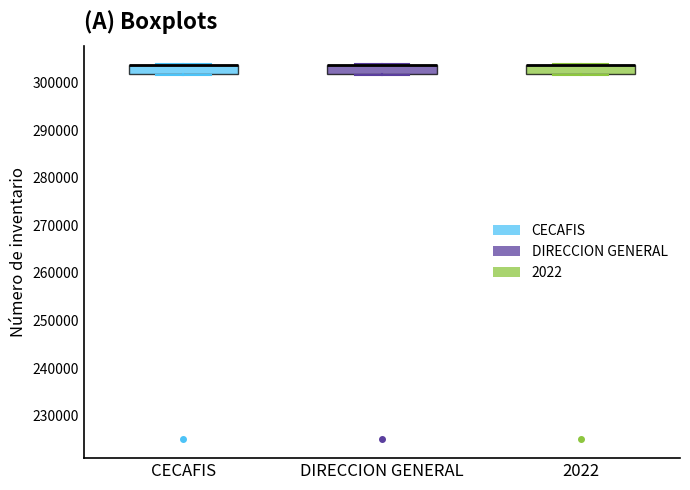

Reading left to right, read every box against the y-axis: the position of its median line, the range the box covers, and the ends of its whiskers. The values are not printed on the chart, so give them approximately, as read against the axis.

CECAFIS: median 304000 (drawn on the box's upper edge), box 302000 to 304000, whiskers 302000 to 304000
DIRECCION GENERAL: median 304000 (drawn on the box's upper edge), box 302000 to 304000, whiskers 302000 to 304000
2022: median 304000 (drawn on the box's upper edge), box 302000 to 304000, whiskers 302000 to 304000